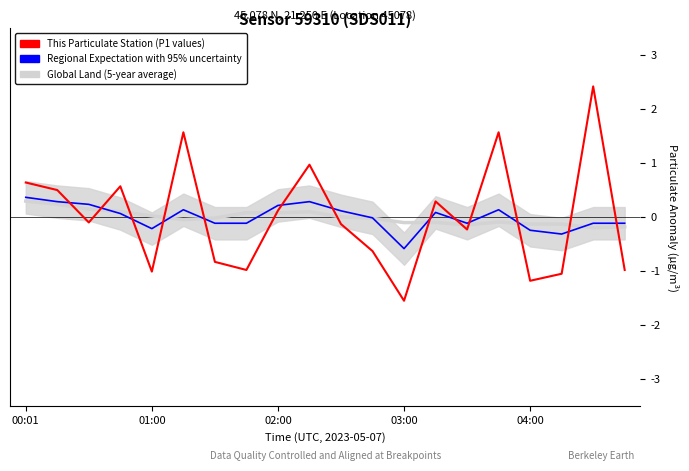

Between 02:00 and 03:00, which series saw the biggest shift?

This Particulate Station (P1 values)